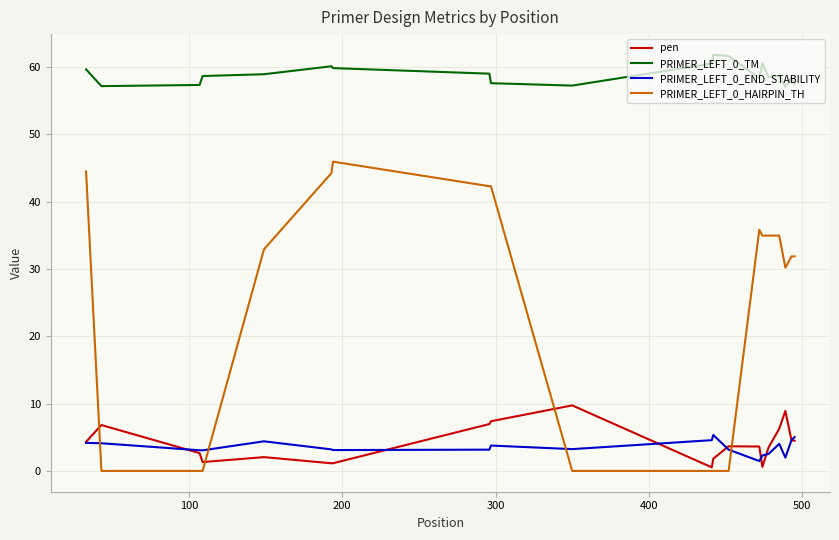

Which series has the largest total across all categories?

PRIMER_LEFT_0_TM